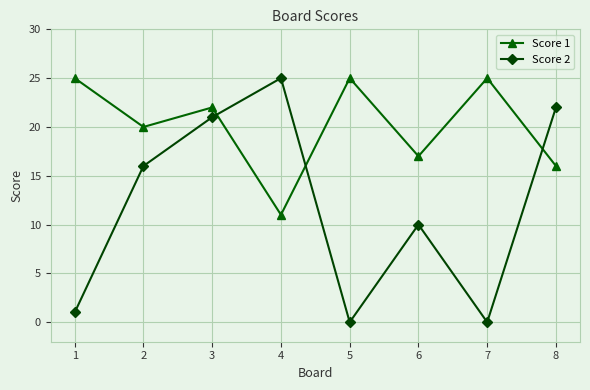

What is the lowest value of the Score 1 series?

11